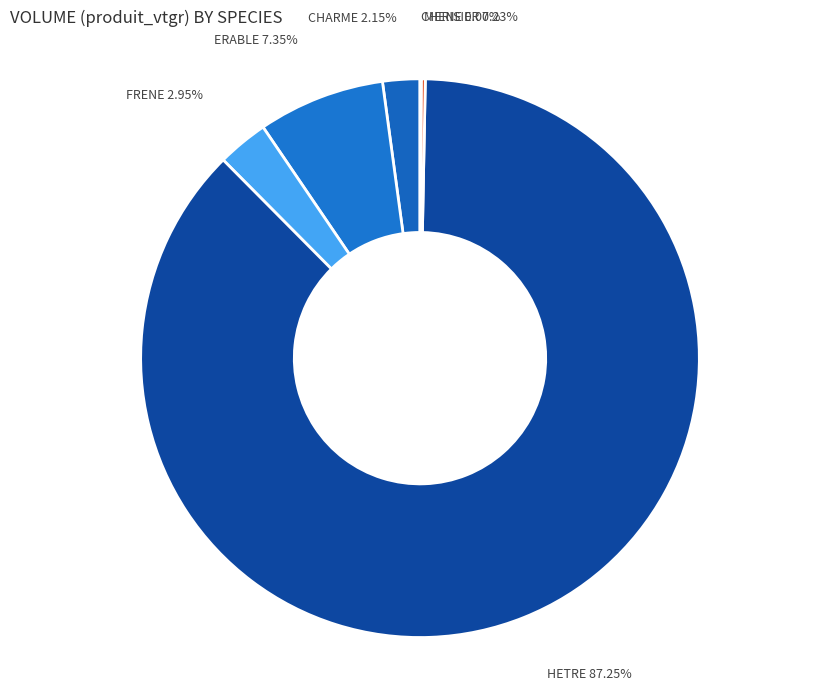

What is the majority slice?

HETRE